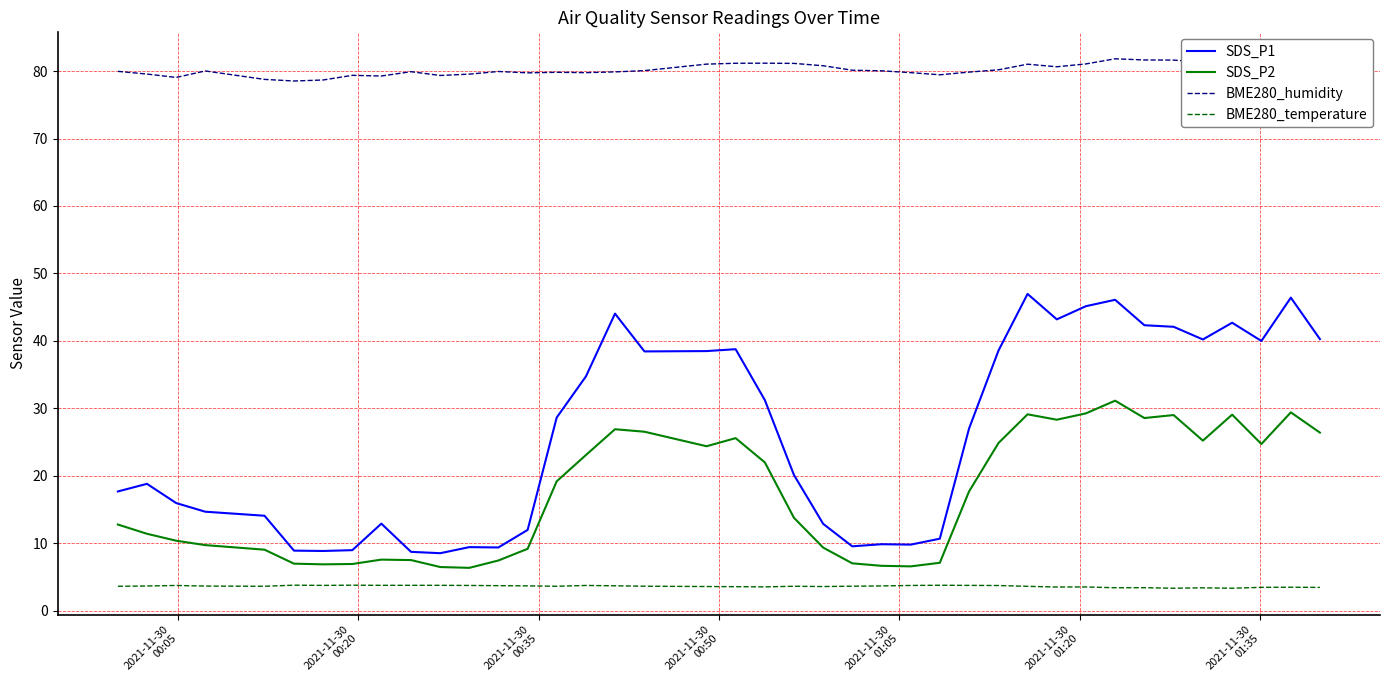

True or false: SDS_P2 and BME280_temperature cross at least once.

False